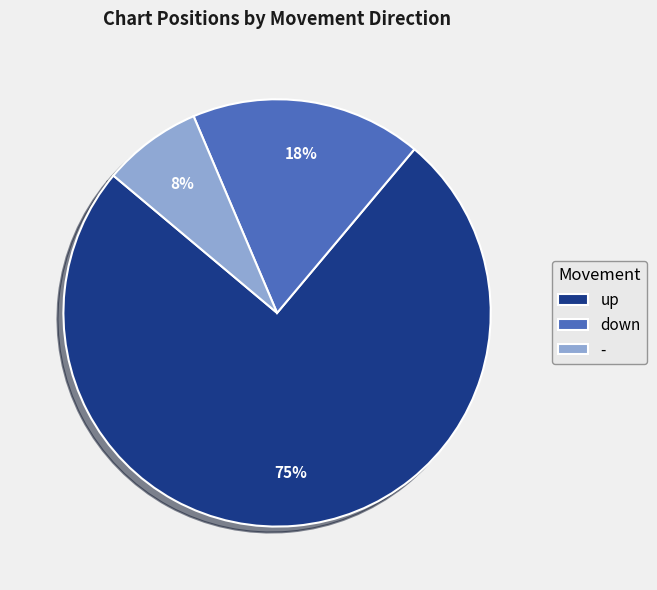

Count the number of slices in the pie.

3